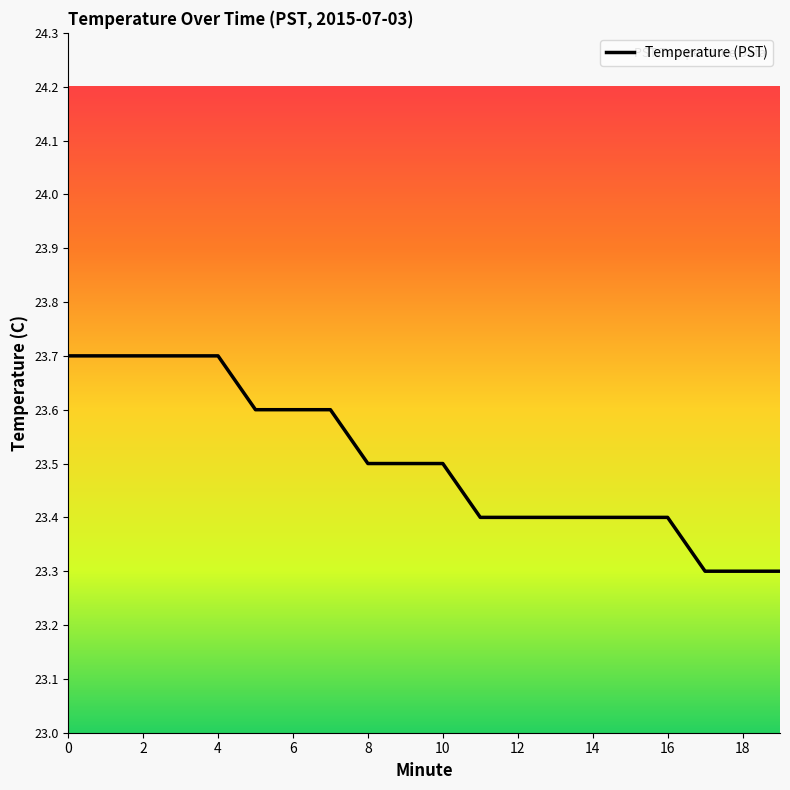

What is the maximum value shown in the chart?

23.7